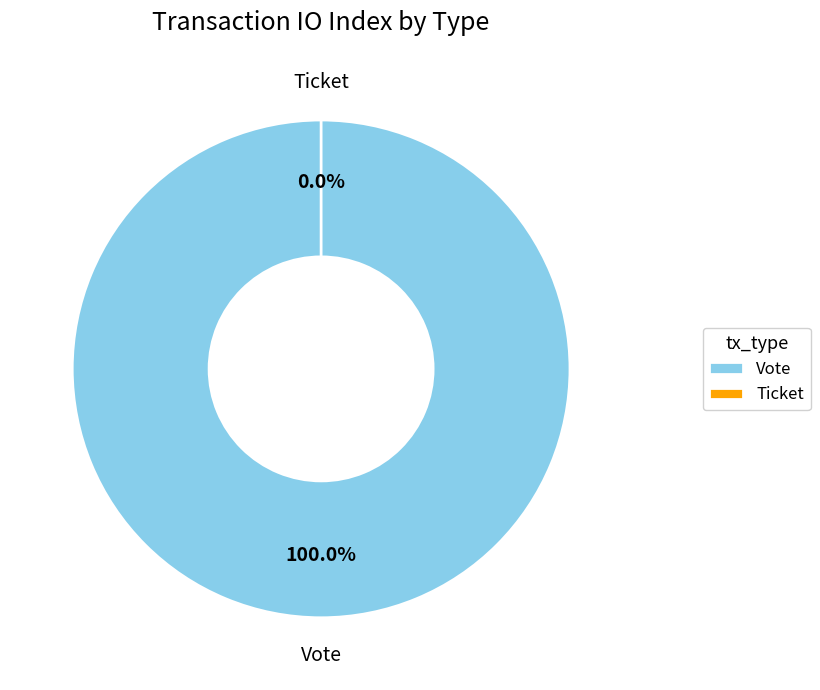

To the nearest percent, what is the difference between the largest and smallest slice percentages?

100%